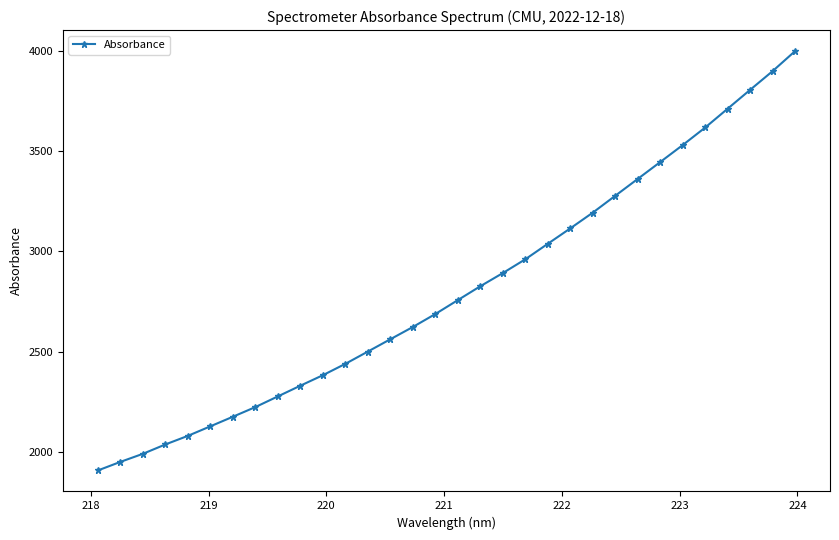

What is the difference between the maximum and minimum values?

2088.1